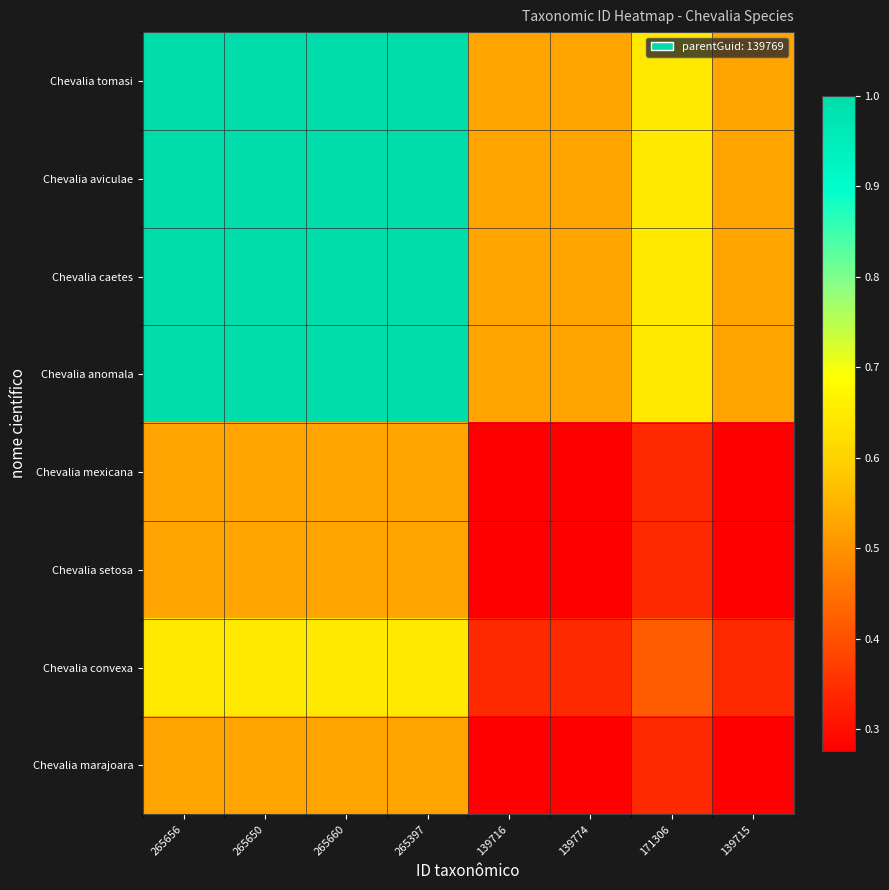

List the series in order of their peak value, lowest first.

Chevalia marajoara, Chevalia mexicana, Chevalia setosa, Chevalia convexa, Chevalia anomala, Chevalia aviculae, Chevalia tomasi, Chevalia caetes